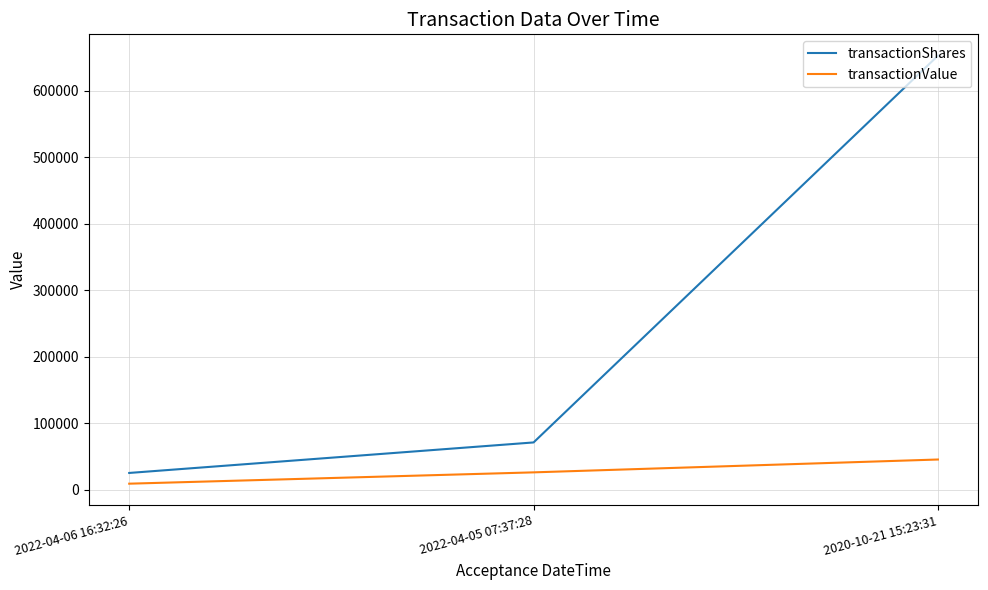

What is the greatest value displayed?

652976